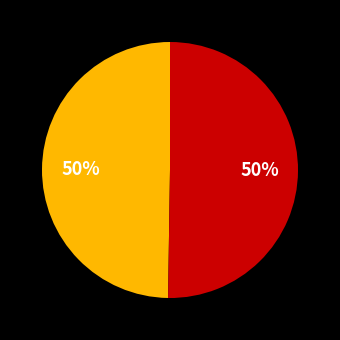

To the nearest percent, what is the average slice percentage?

50%